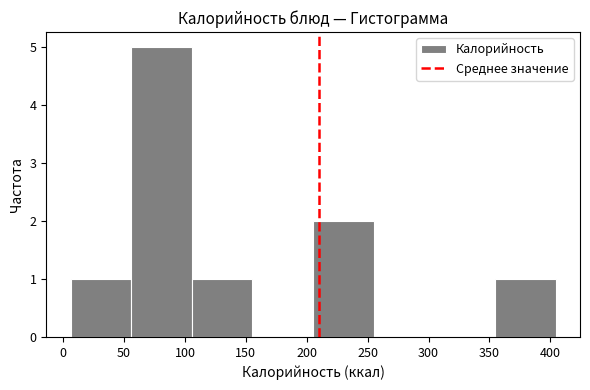

Reading left to right, list every bar in this chart as the range it spans on the x-axis followed by its height. Neither the bar edges nor the heights are printed on the chart, so give them approximately, as read against the axes.

5 to 55: 1
55 to 105: 5
105 to 155: 1
155 to 205: 0
205 to 255: 2
255 to 305: 0
305 to 355: 0
355 to 405: 1